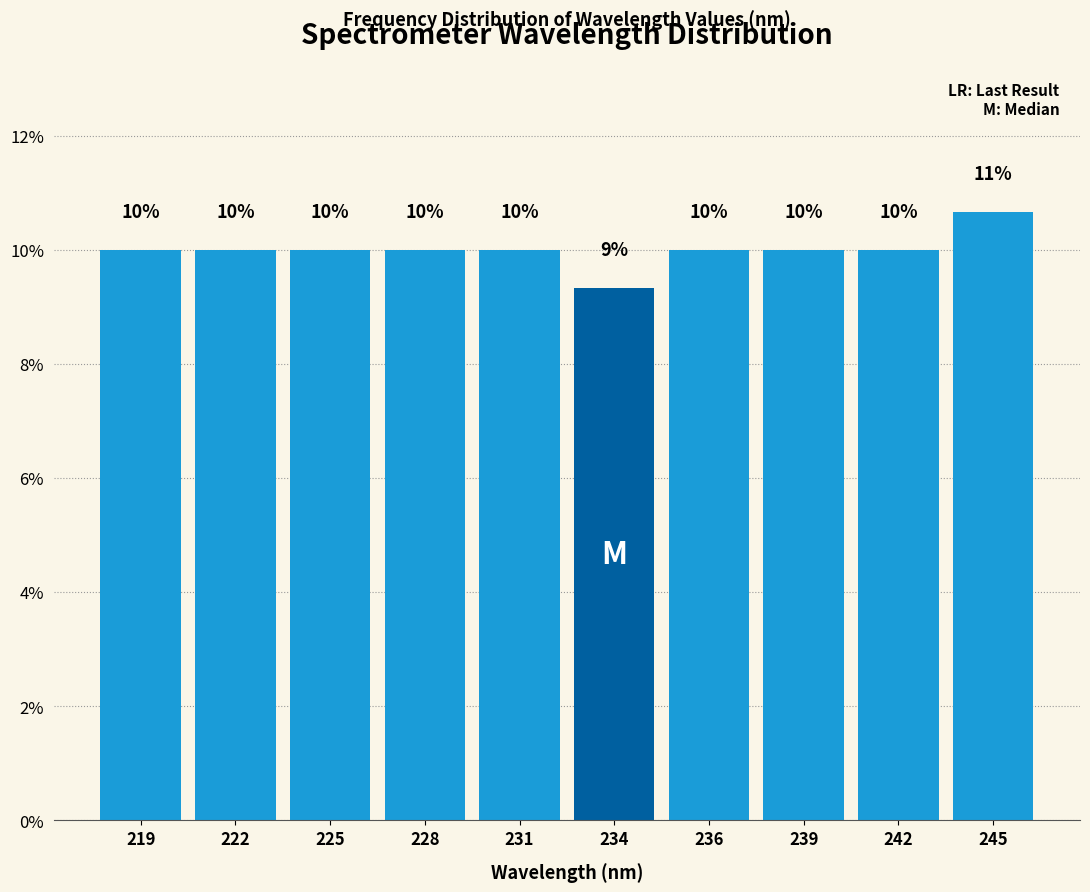

Read the value at 236.

10.0